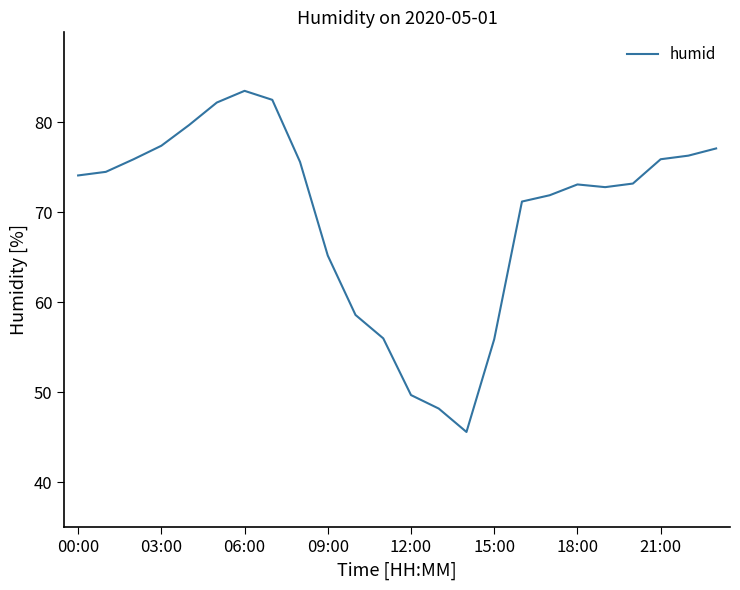

What is the minimum value shown in the chart?

45.6